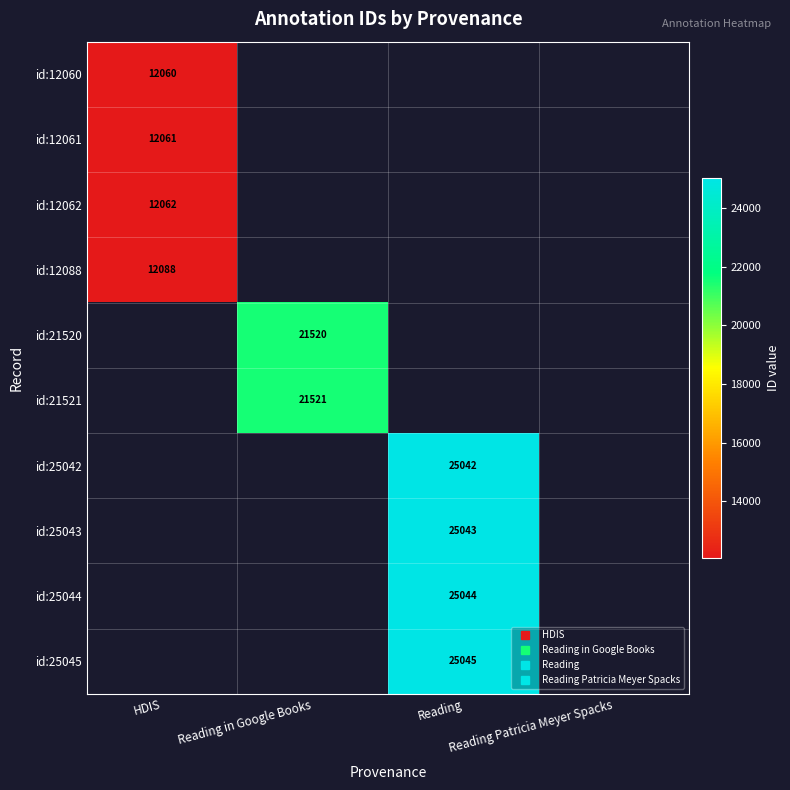

At which category does the chart reach its minimum across all series?

HDIS